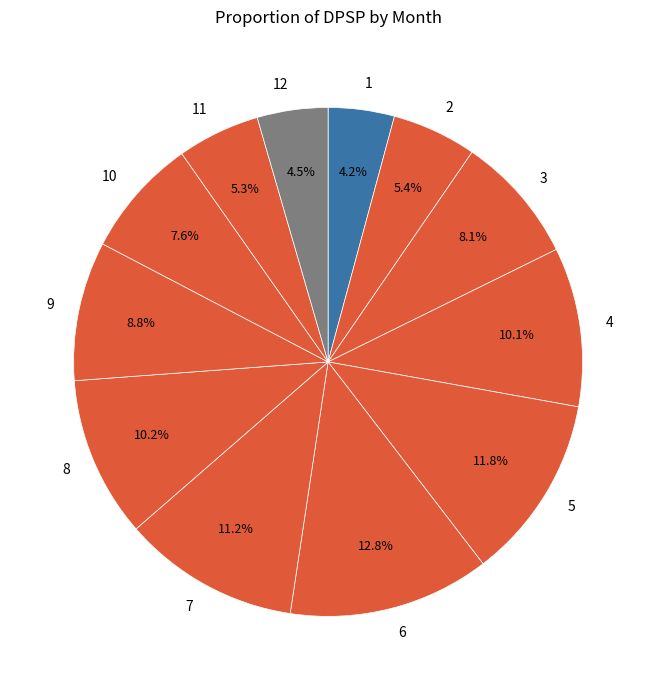

What is the largest slice in the pie chart?

6